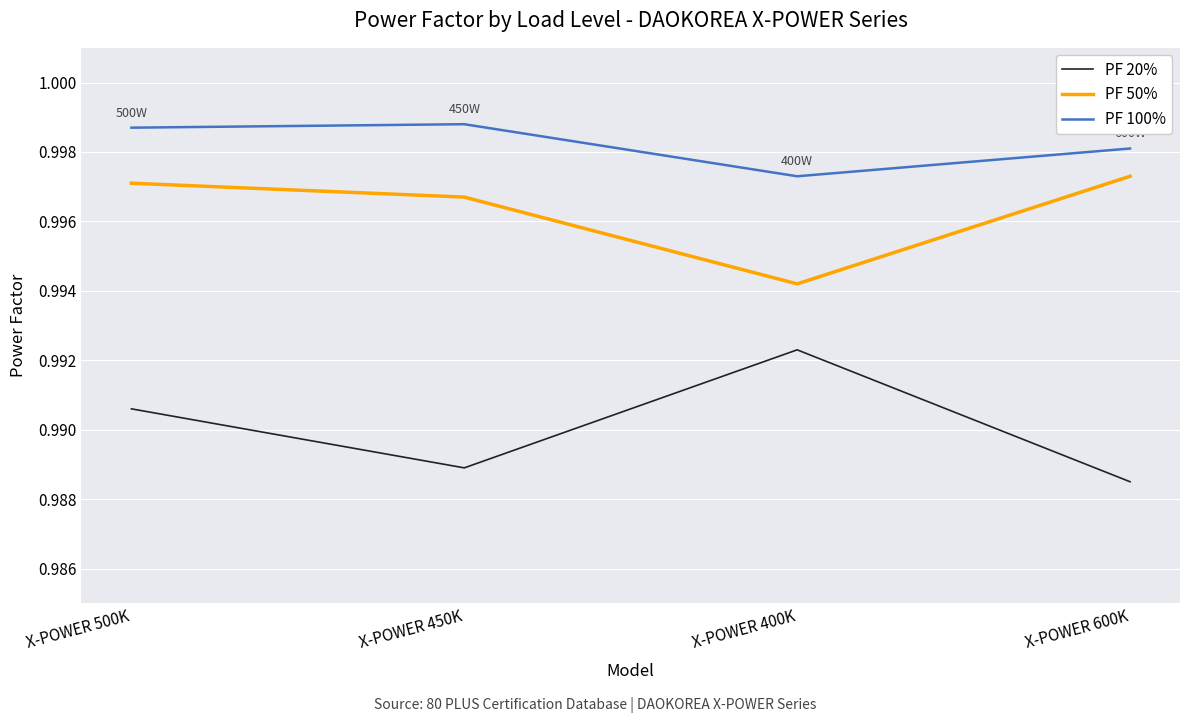

True or false: PF 50% and PF 100% cross at least once.

False